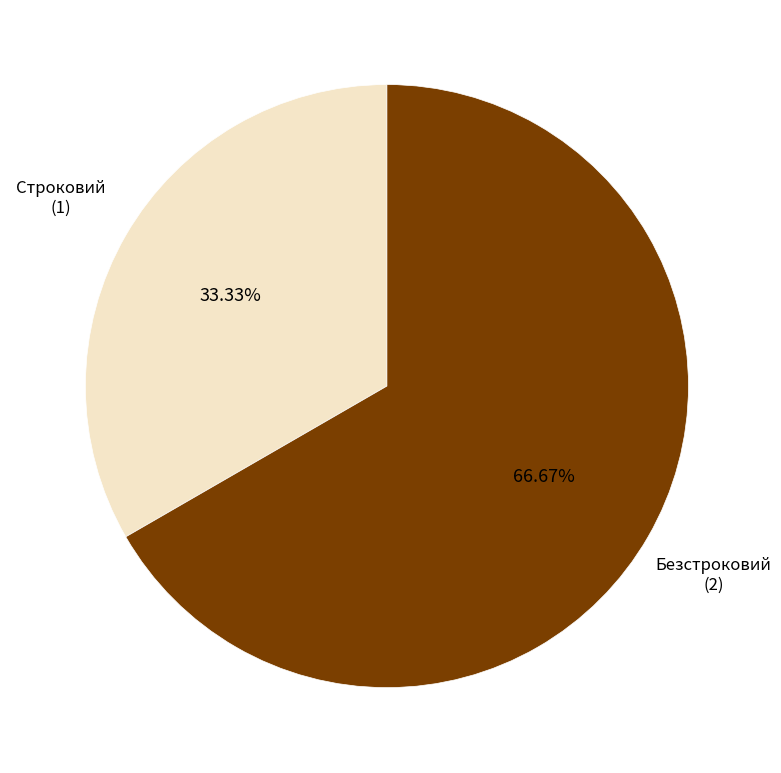

Does any single category account for the majority?

Yes